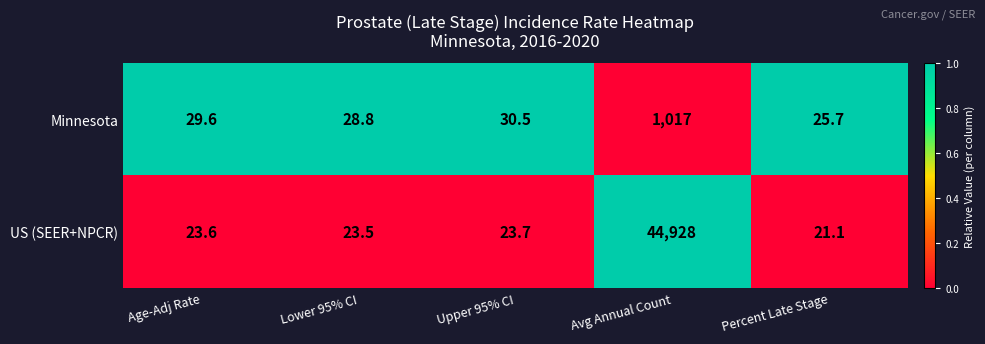

Which series has the largest total across all categories?

US (SEER+NPCR)